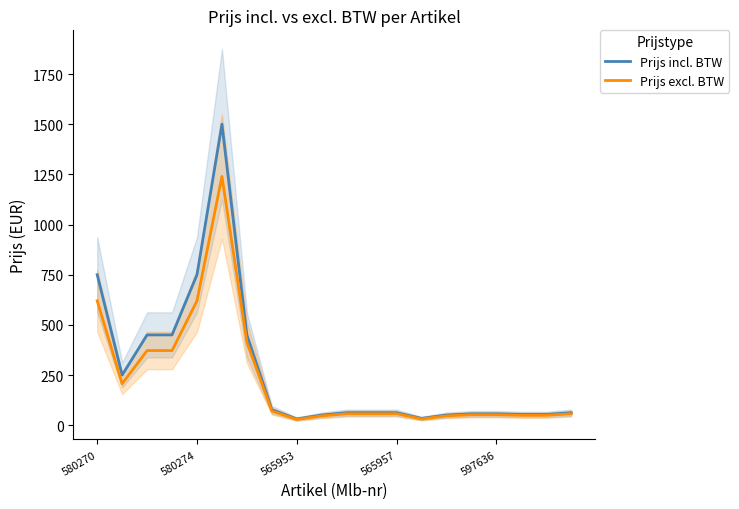

What is the difference between the maximum and second lowest values in the Prijs incl. BTW series?

1466.0